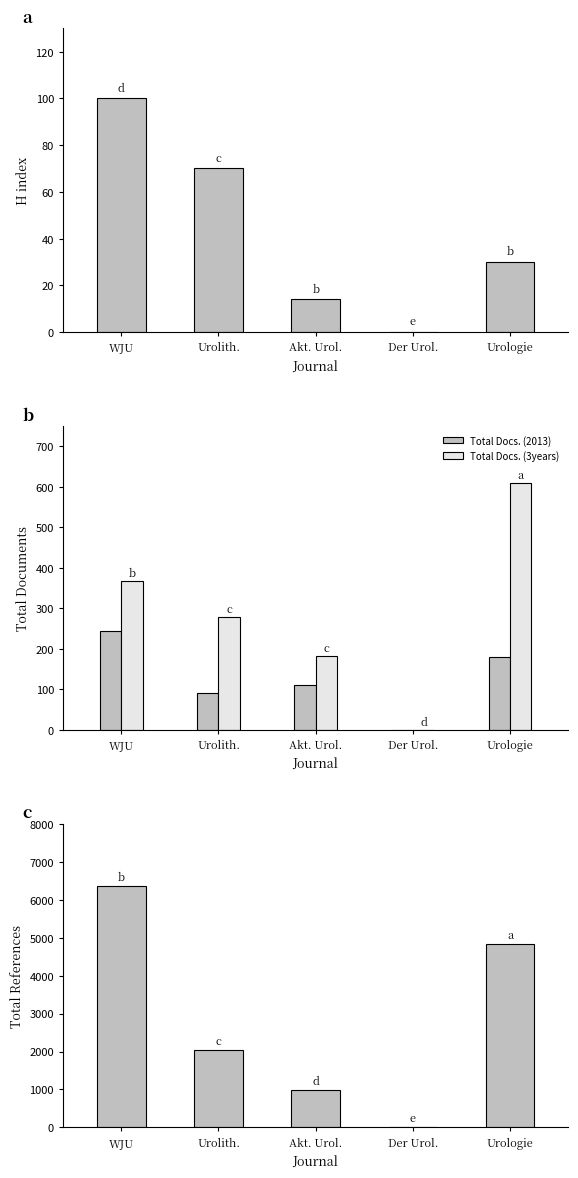

True or false: Total Refs. has a value of 2030 at Urolith..

True